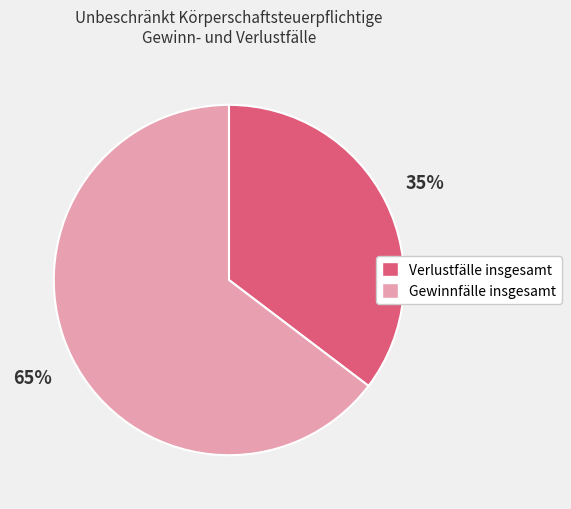

Which slice is the smallest?

Verlustfälle insgesamt